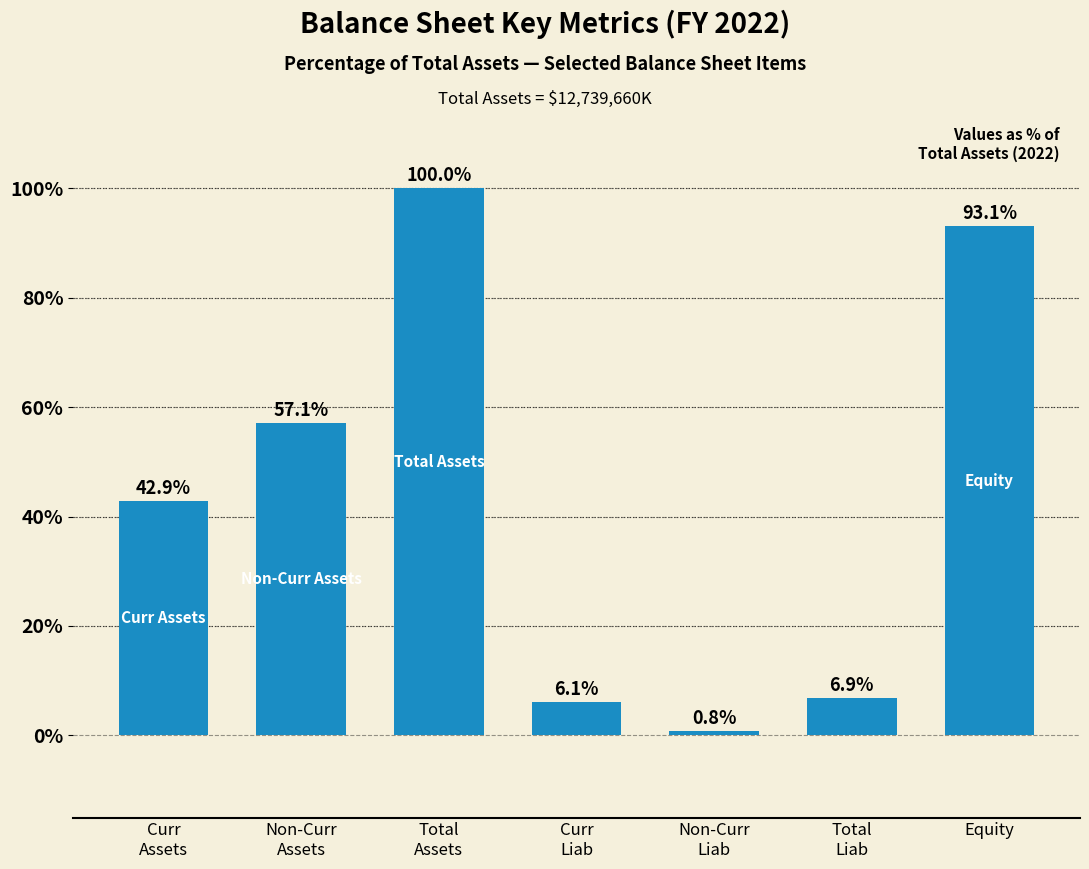

What is the value of the 6th bar from the left?

6.9